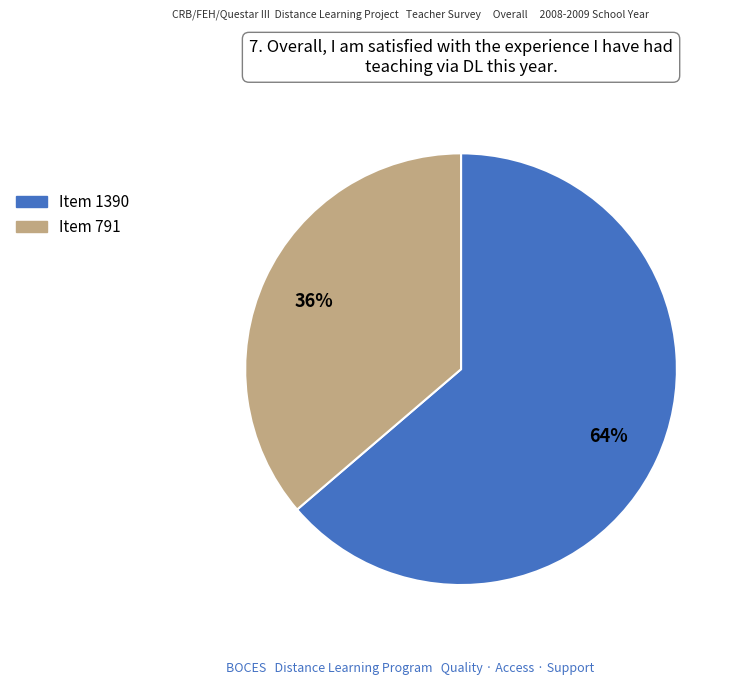

Between Item 791 and Item 1390, which is larger?

Item 1390